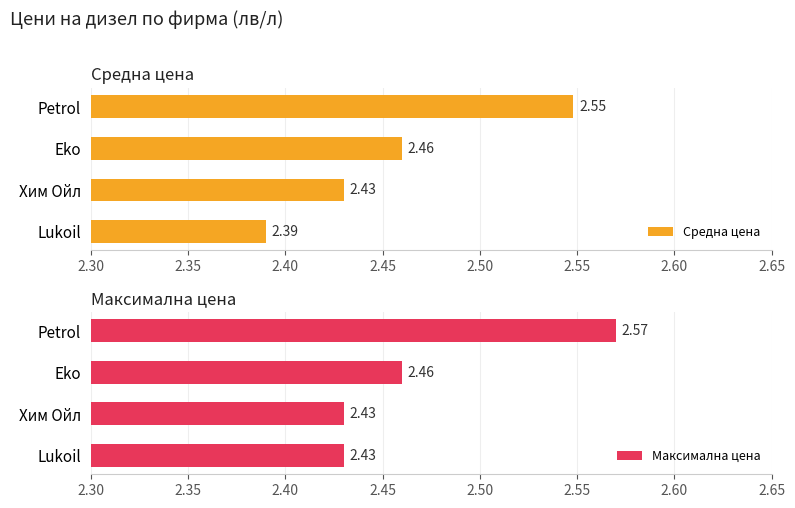

Does the chart contain stacked bars?

No